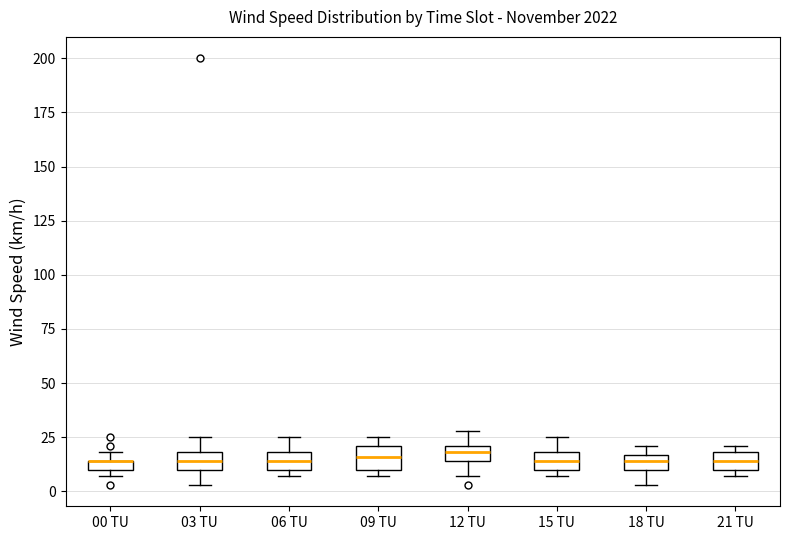

Where does the upper whisker of the box for 15 TU end on the y-axis? The values are not printed on the chart, so give them approximately, as read against the axis.

25